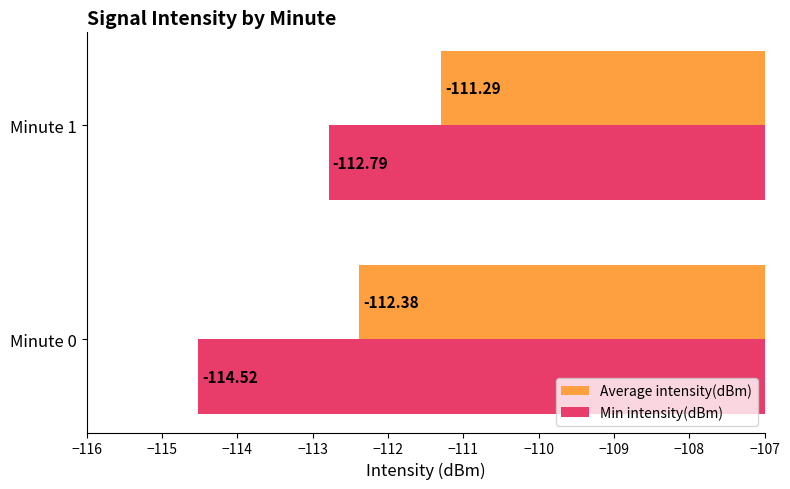

Which series has the largest total across all categories?

Average intensity(dBm)